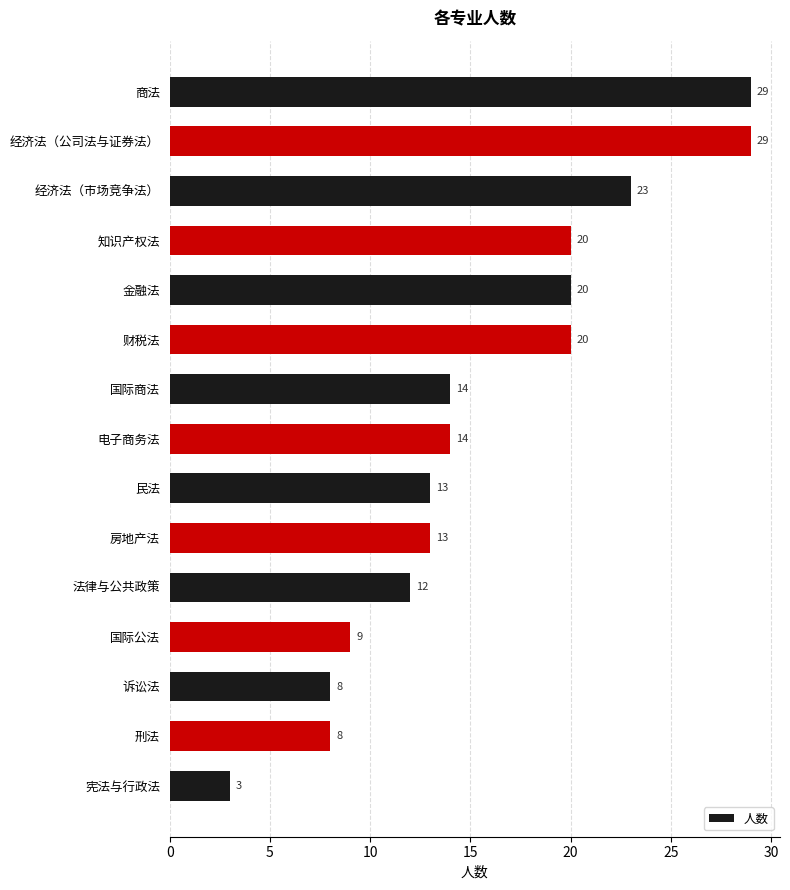

What is the minimum value shown in the chart?

3